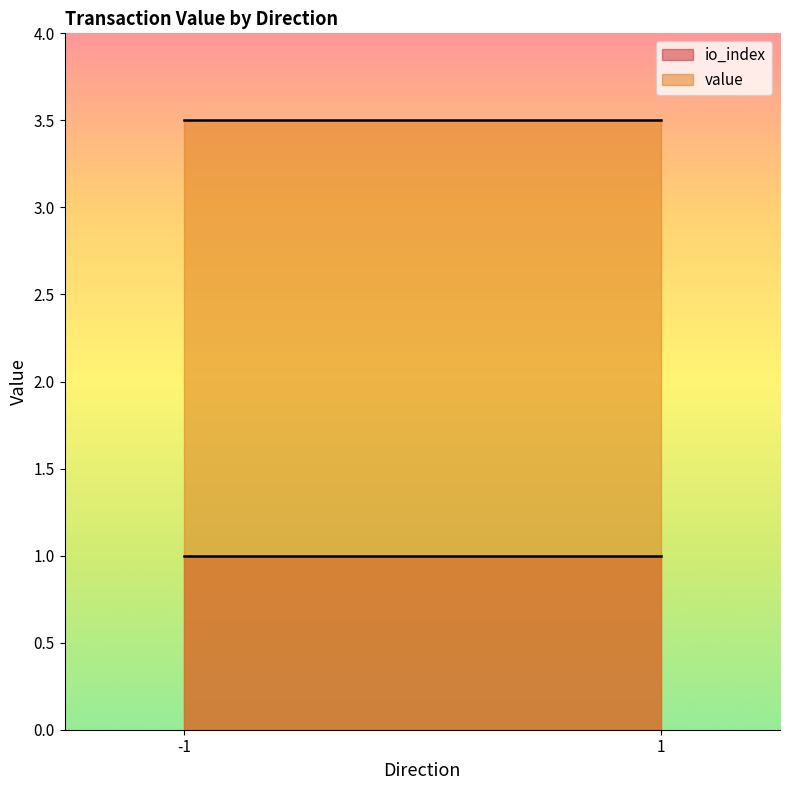

What is the sum of the io_index values at -1 and 1?

2.0